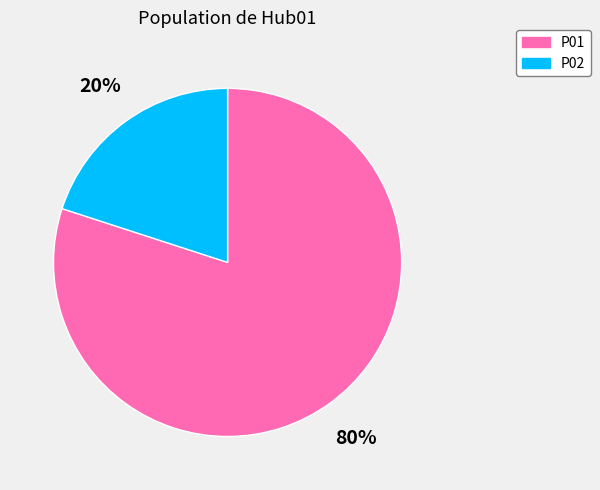

Is there a majority slice in this chart?

Yes